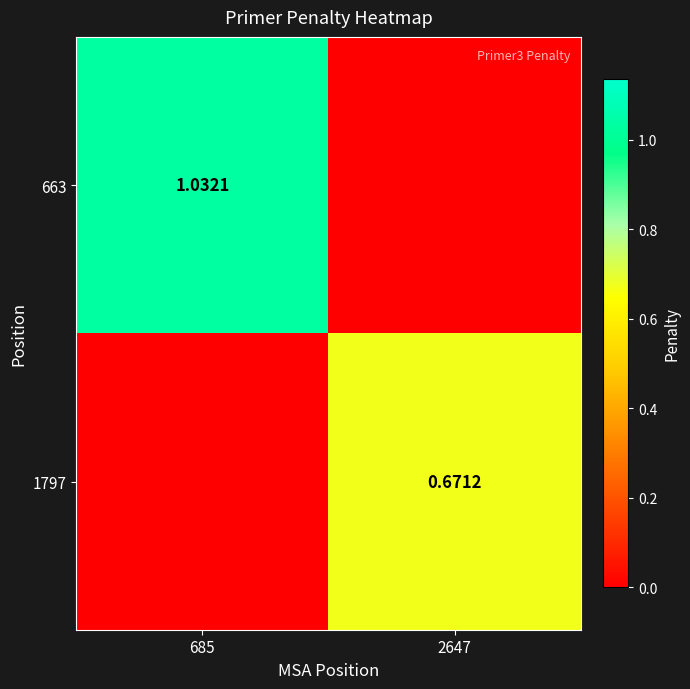

Between 685 and 2647, which series saw the biggest shift?

663